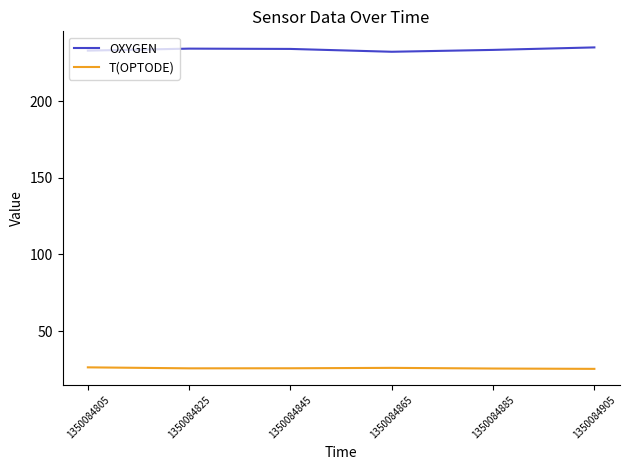

What is the difference between the maximum and second lowest values in the T(OPTODE) series?

0.8